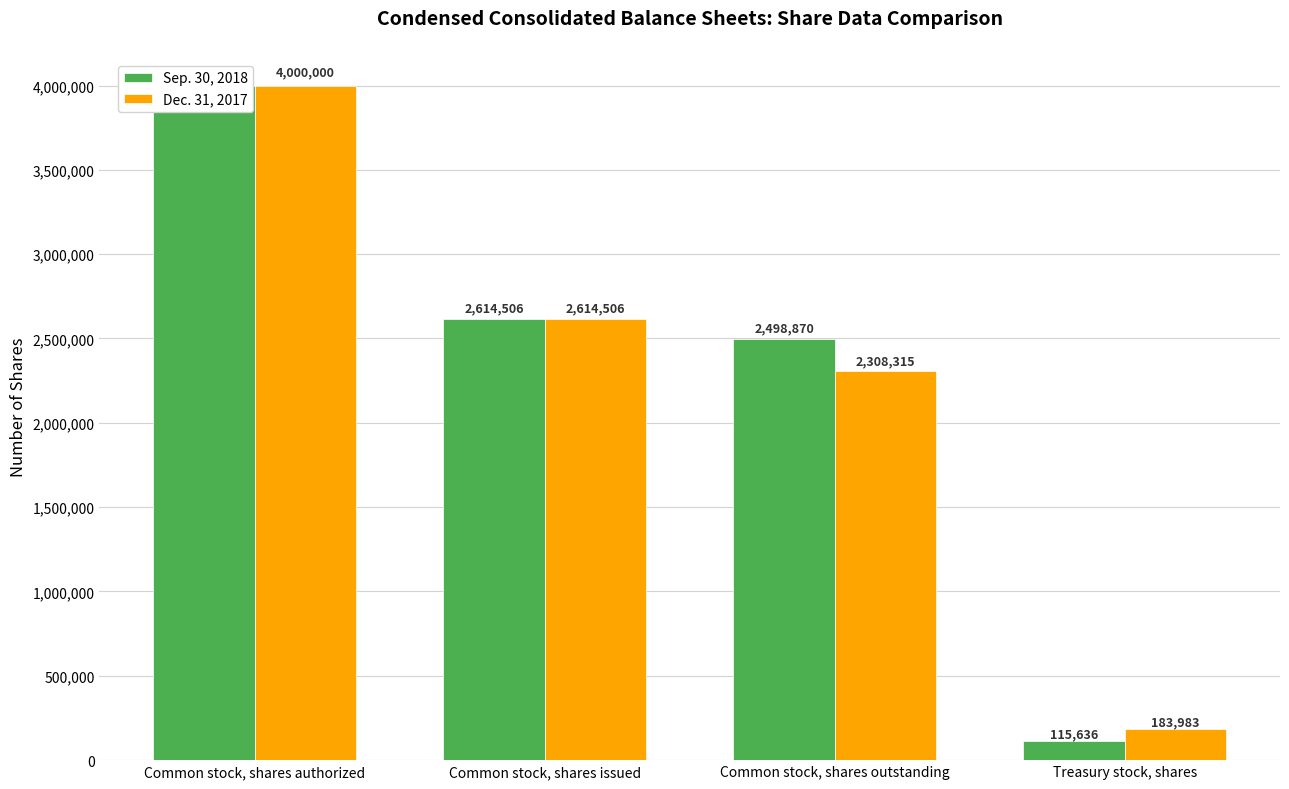

The value of Dec. 31, 2017 at Common stock, shares authorized is 4000000. True or false?

True